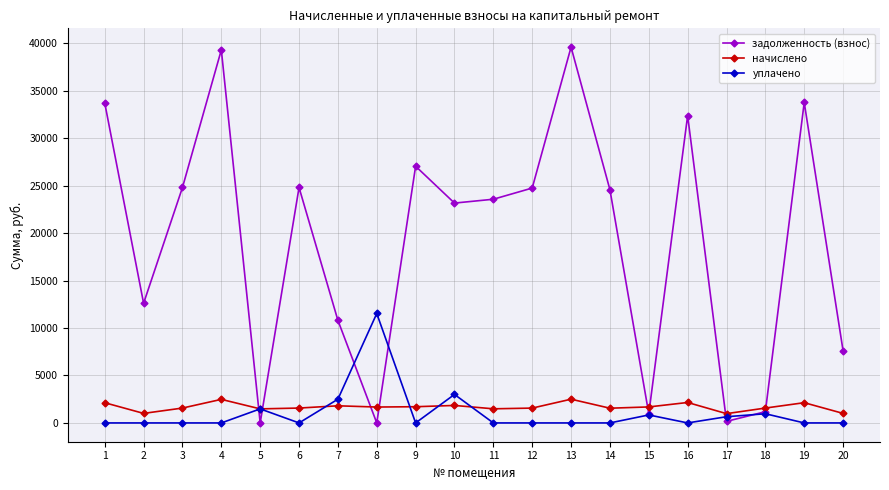

How many interior local valleys does the задолженность (взнос) series have?

6